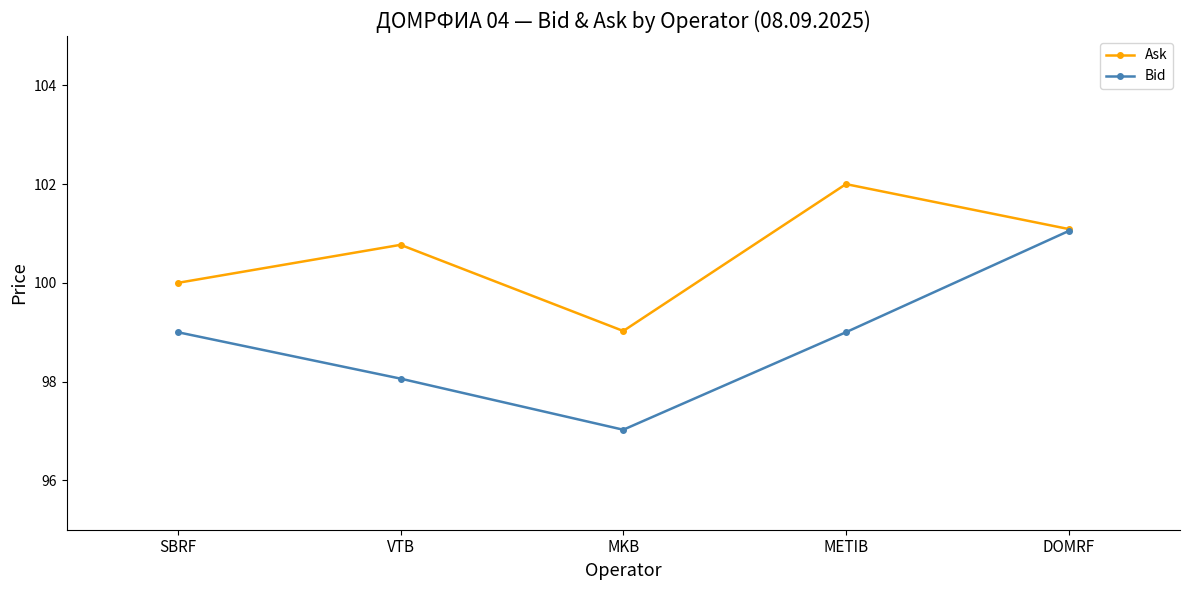

What is the label of the 5th point from the right?

SBRF